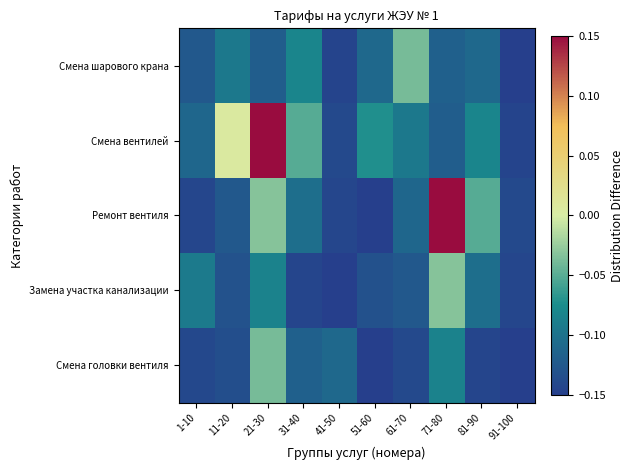

Reading right to left, what are all the values shown in this chart?

Смена головки вентиля: 91-100=-0.1	81-90=-0.1	71-80=-0.1	61-70=-0.1	51-60=-0.1	41-50=-0.1	31-40=-0.1	21-30=-0.0	11-20=-0.1	1-10=-0.1
Замена участка канализации: 91-100=-0.1	81-90=-0.1	71-80=-0.0	61-70=-0.1	51-60=-0.1	41-50=-0.1	31-40=-0.1	21-30=-0.1	11-20=-0.1	1-10=-0.1
Ремонт вентиля: 91-100=-0.1	81-90=-0.1	71-80=0.1	61-70=-0.1	51-60=-0.1	41-50=-0.1	31-40=-0.1	21-30=-0.0	11-20=-0.1	1-10=-0.1
Смена вентилей: 91-100=-0.1	81-90=-0.1	71-80=-0.1	61-70=-0.1	51-60=-0.1	41-50=-0.1	31-40=-0.1	21-30=0.1	11-20=0.0	1-10=-0.1
Смена шарового крана: 91-100=-0.1	81-90=-0.1	71-80=-0.1	61-70=-0.0	51-60=-0.1	41-50=-0.1	31-40=-0.1	21-30=-0.1	11-20=-0.1	1-10=-0.1